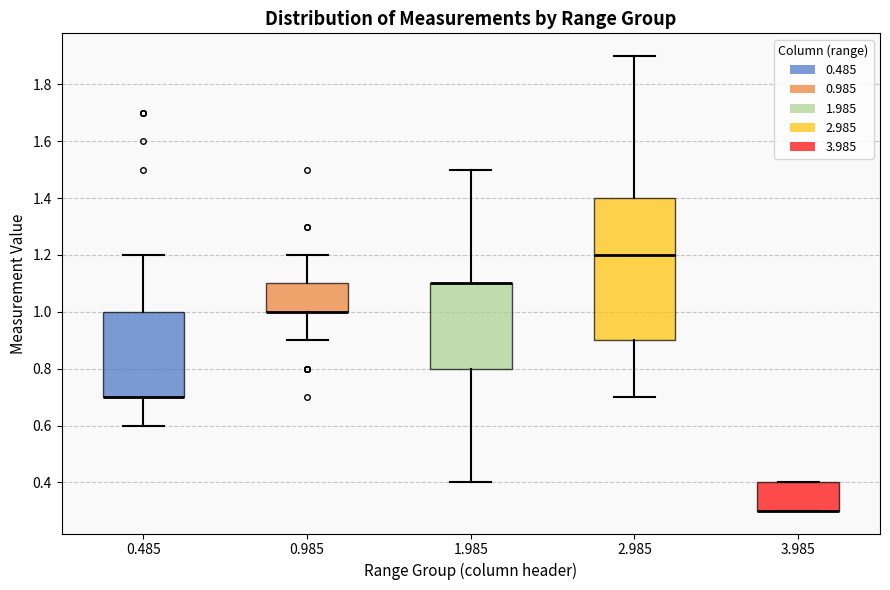

Where is the lower edge of the box at x = 0.485 on the y-axis? The values are not printed on the chart, so give them approximately, as read against the axis.

0.7